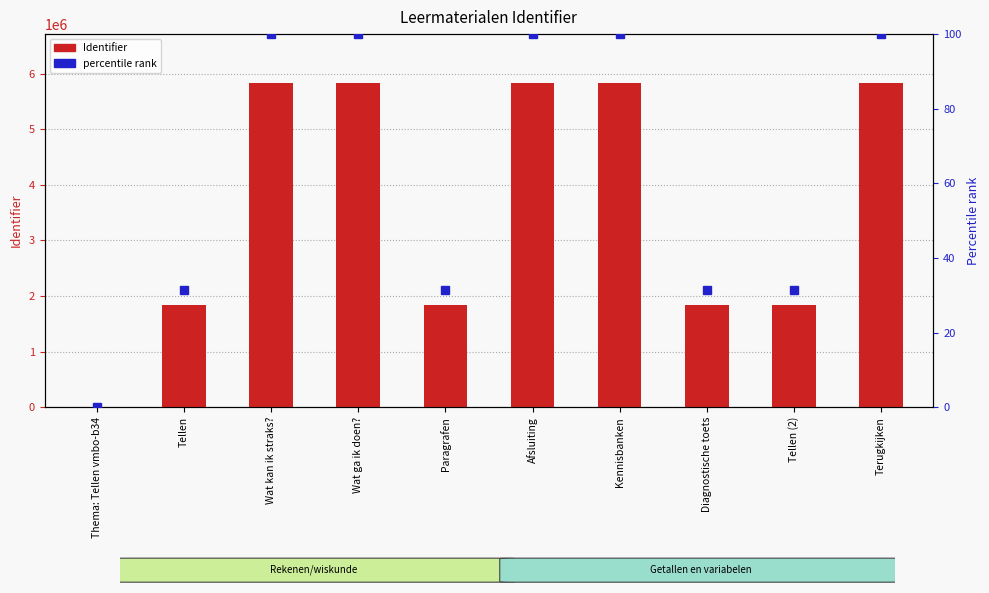

What is the difference between the values at Tellen (2) and Terugkijken?

3997074